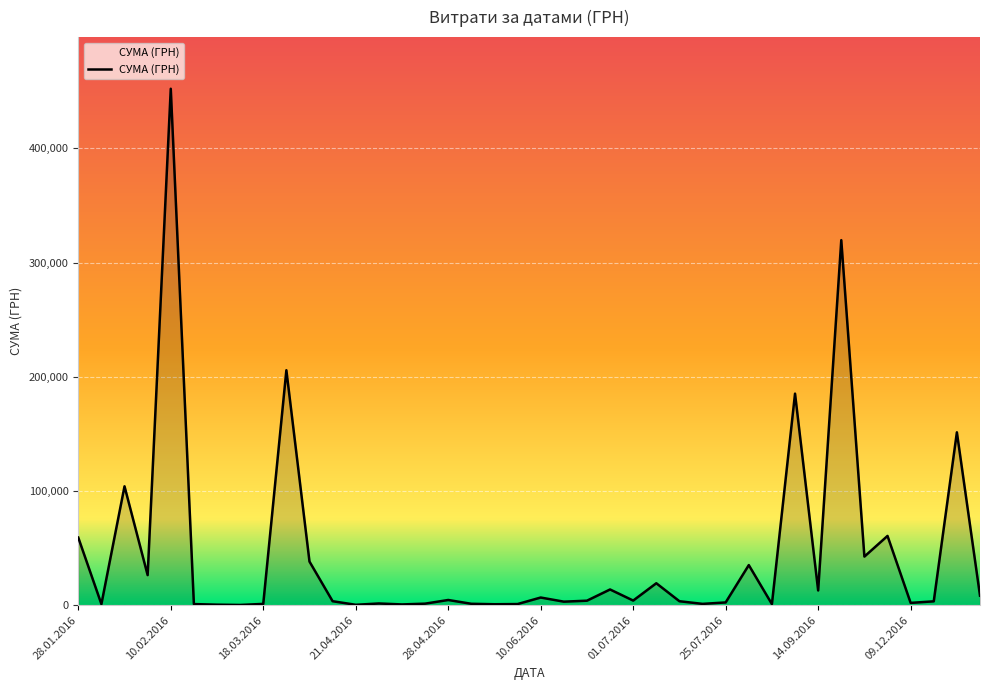

What is the maximum value shown in the chart?

452100.0